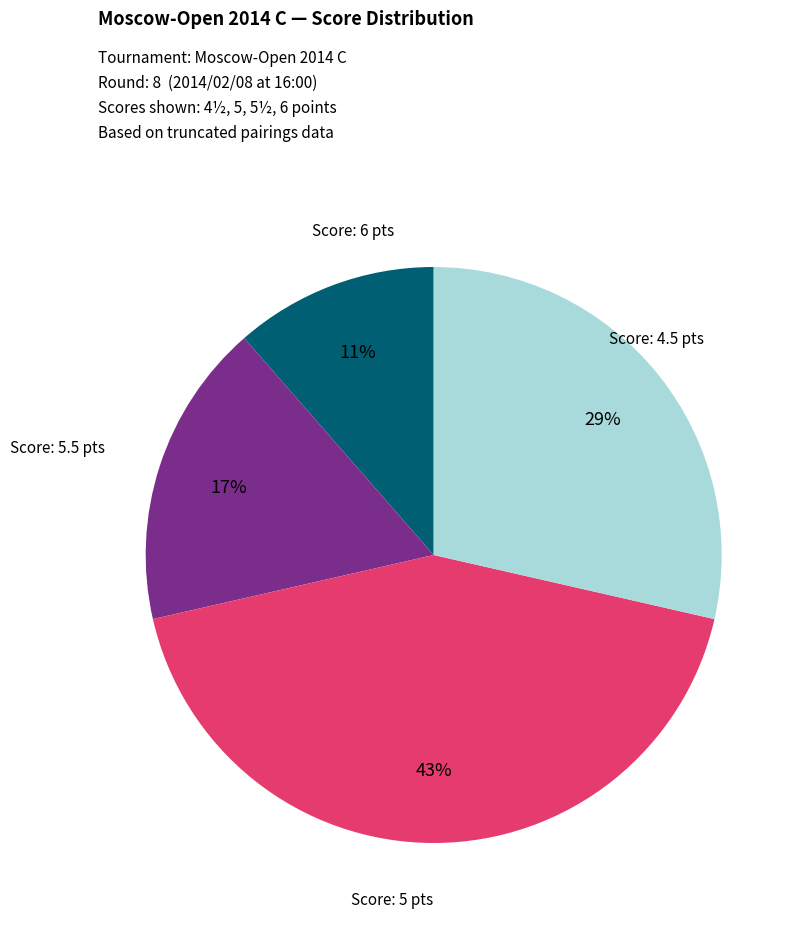

Is there any slice that represents more than half of the pie?

No